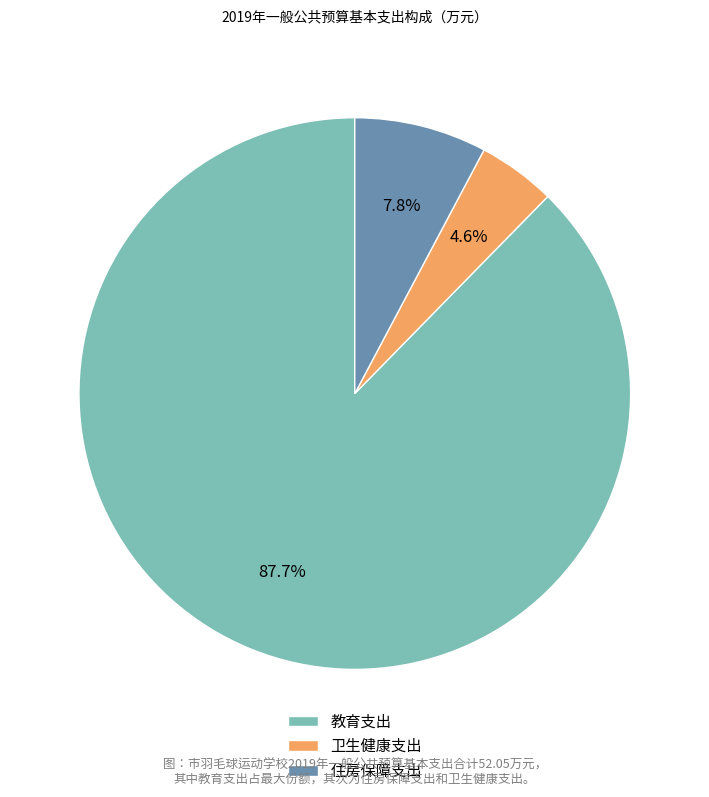

What percentage is the 教育支出 slice, to the nearest percent?

88%